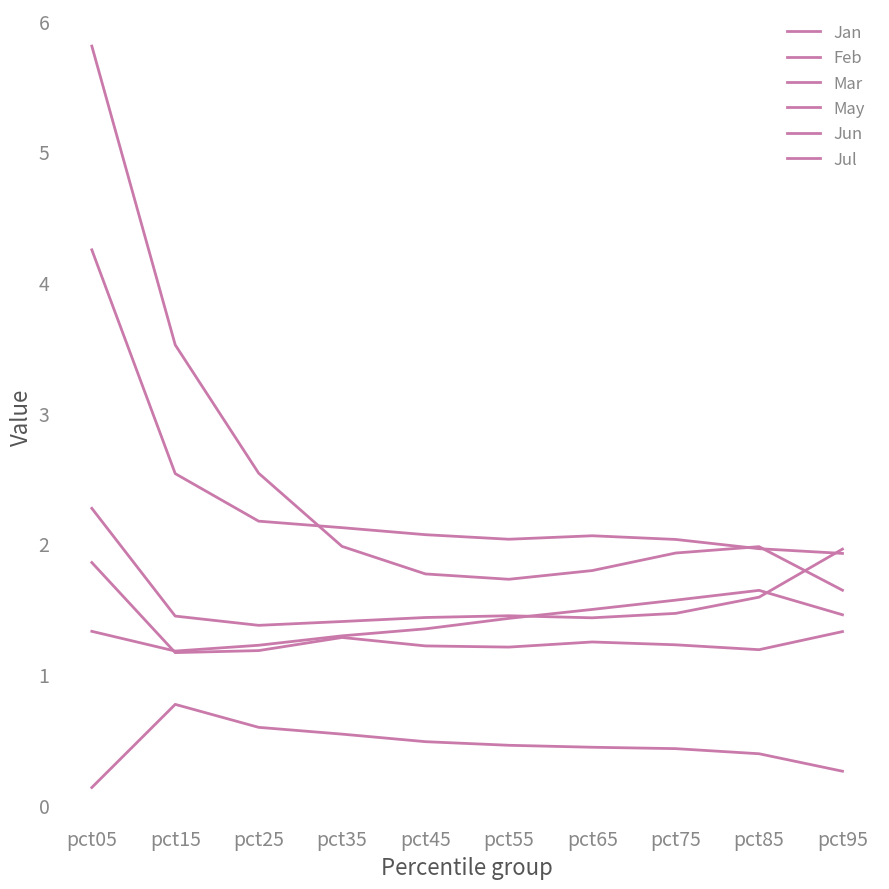

How many lines are shown in the chart?

6